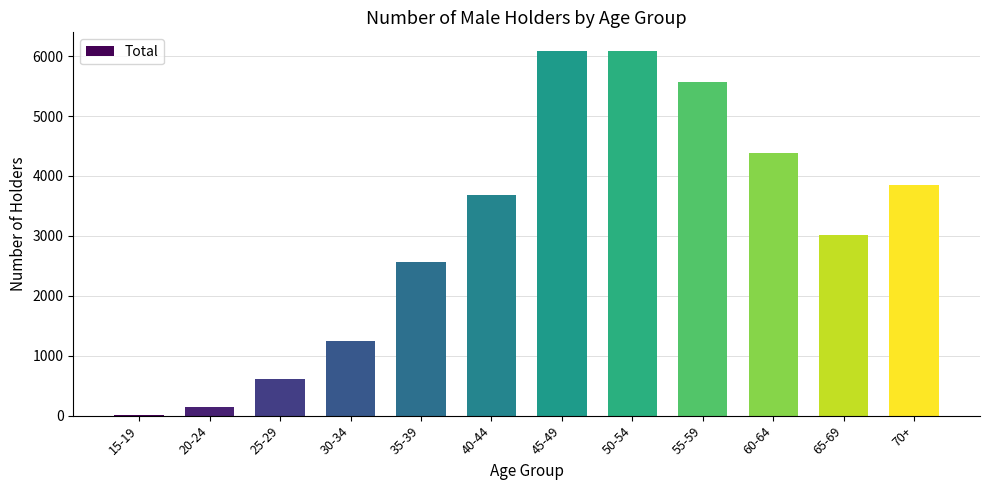

What is the greatest value displayed?

6092.4